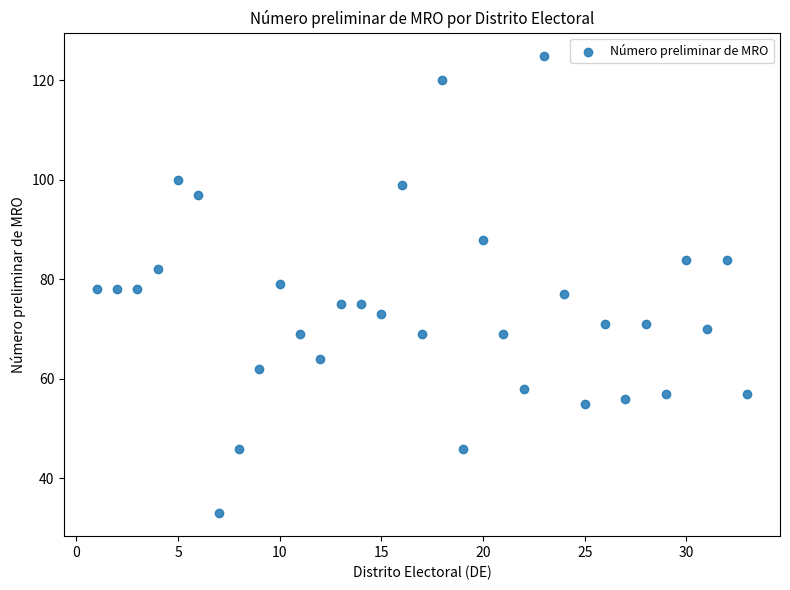

What is the range of Y values (max minus min)?

92